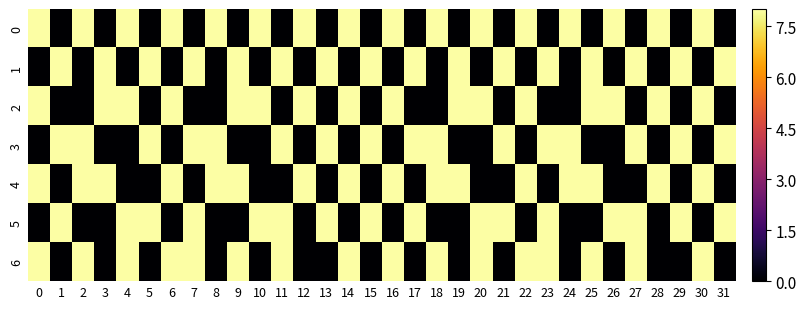

Which has a higher value, 10 or 14?

10